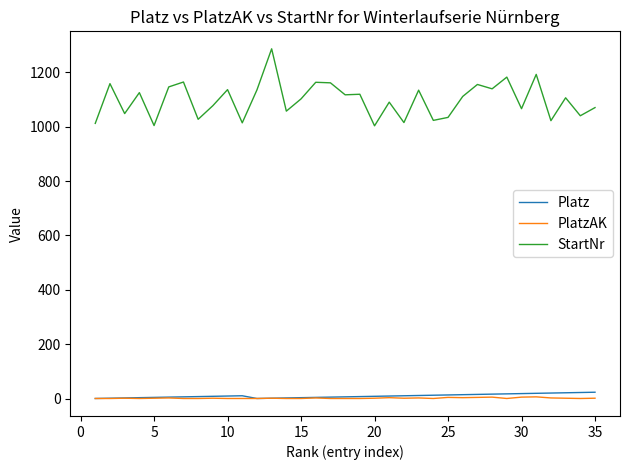

In StartNr, how many points are higher than both neighbors (excluding endpoints)?

13